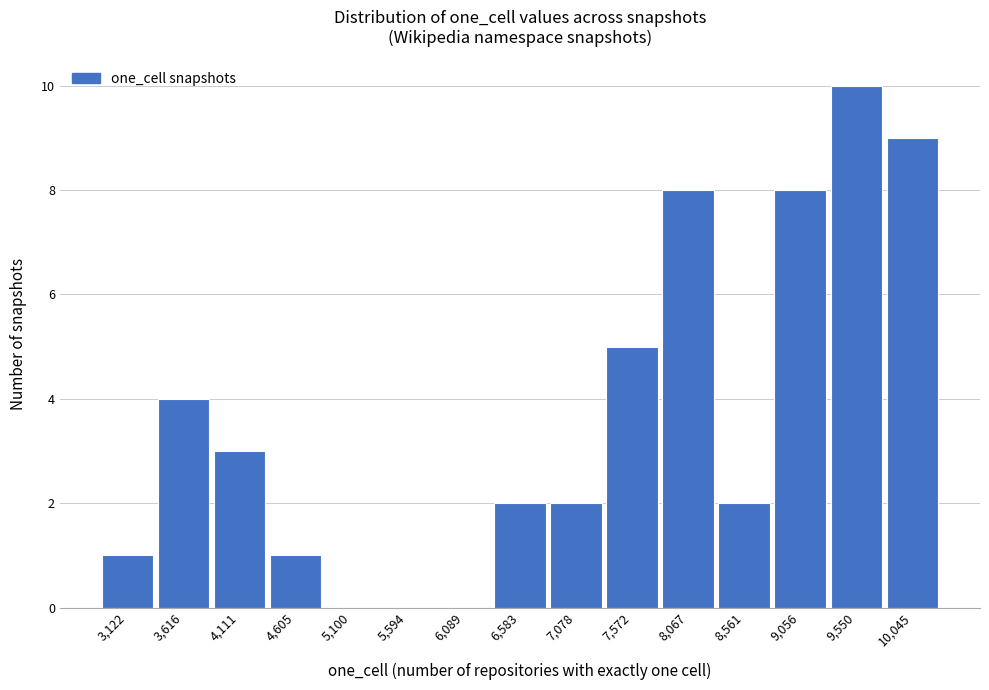

Reading left to right, list all the values displayed in this chart.

3,122=1	3,616=4	4,111=3	4,605=1	5,100=0	5,594=0	6,089=0	6,583=2	7,078=2	7,572=5	8,067=8	8,561=2	9,056=8	9,550=10	10,045=9